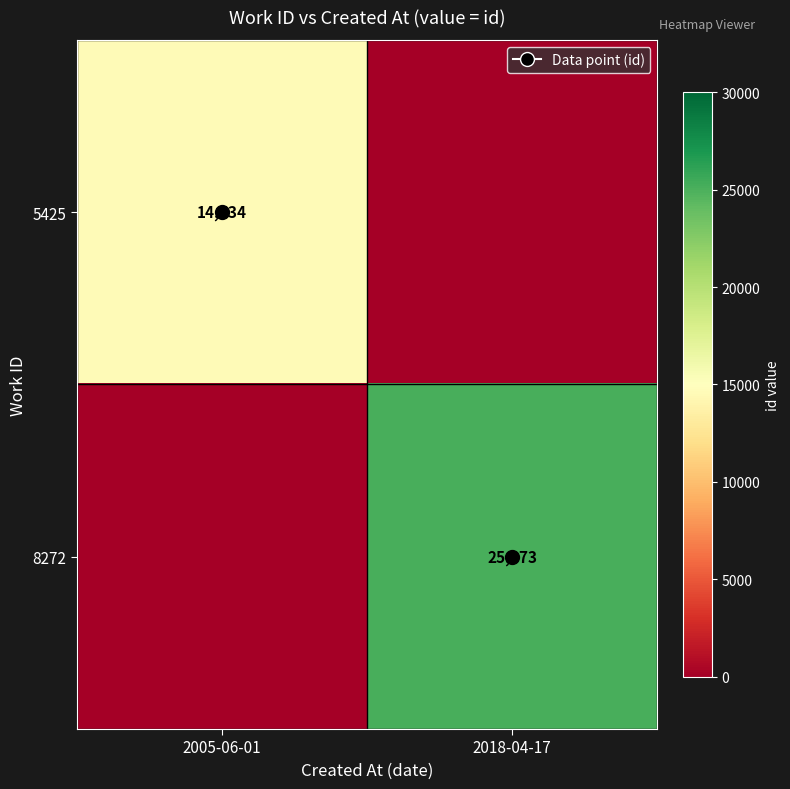

What is the average value of the 8272 series?

12586